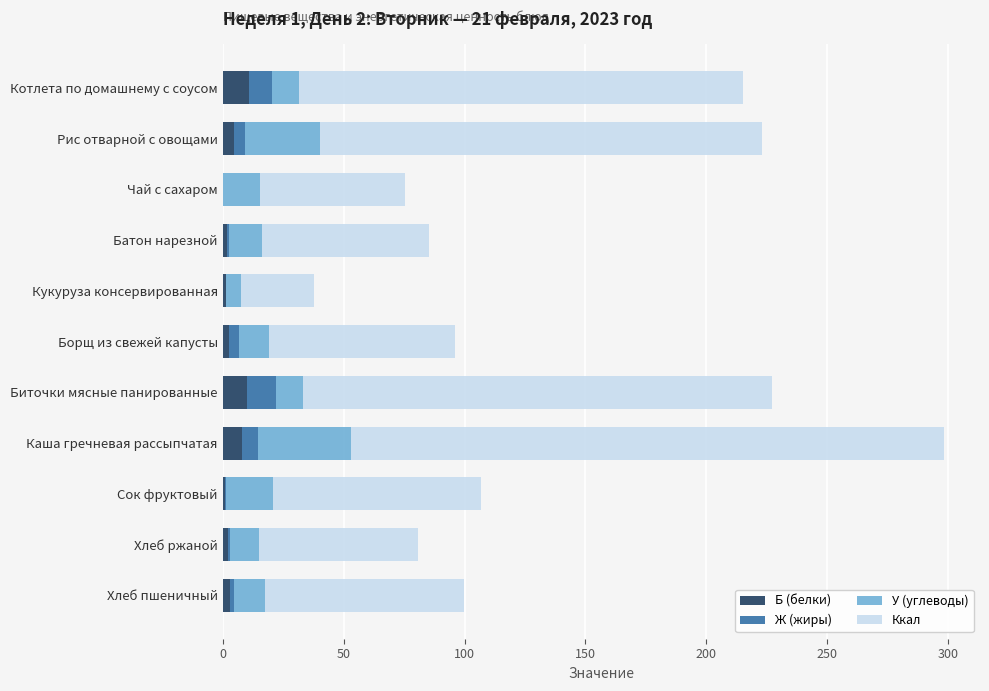

Is it true that Б (белки) equals 10.0 at Биточки мясные панированные?

True